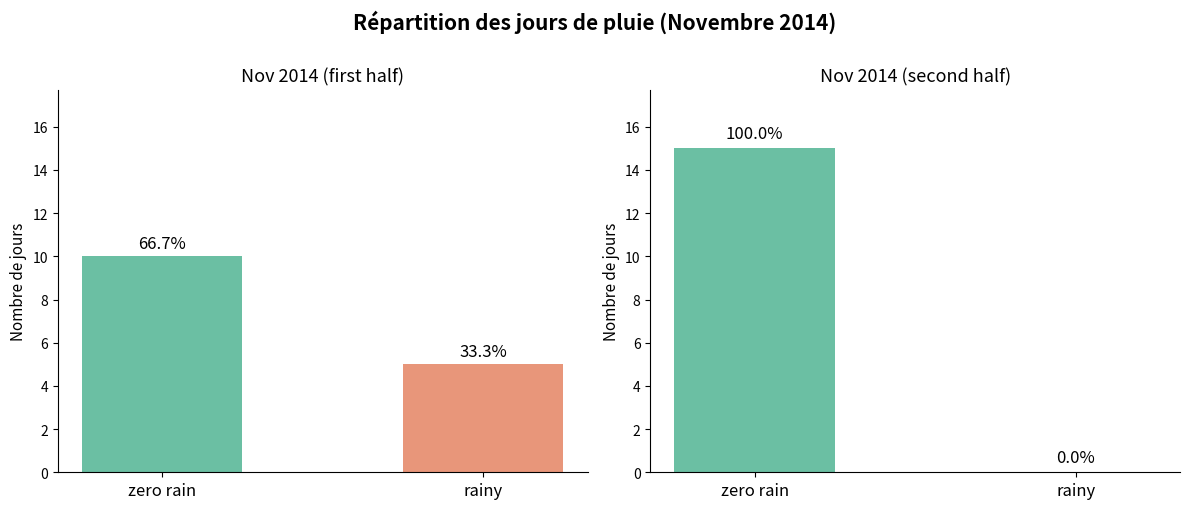

At which category is the sum across all series the highest?

zero rain